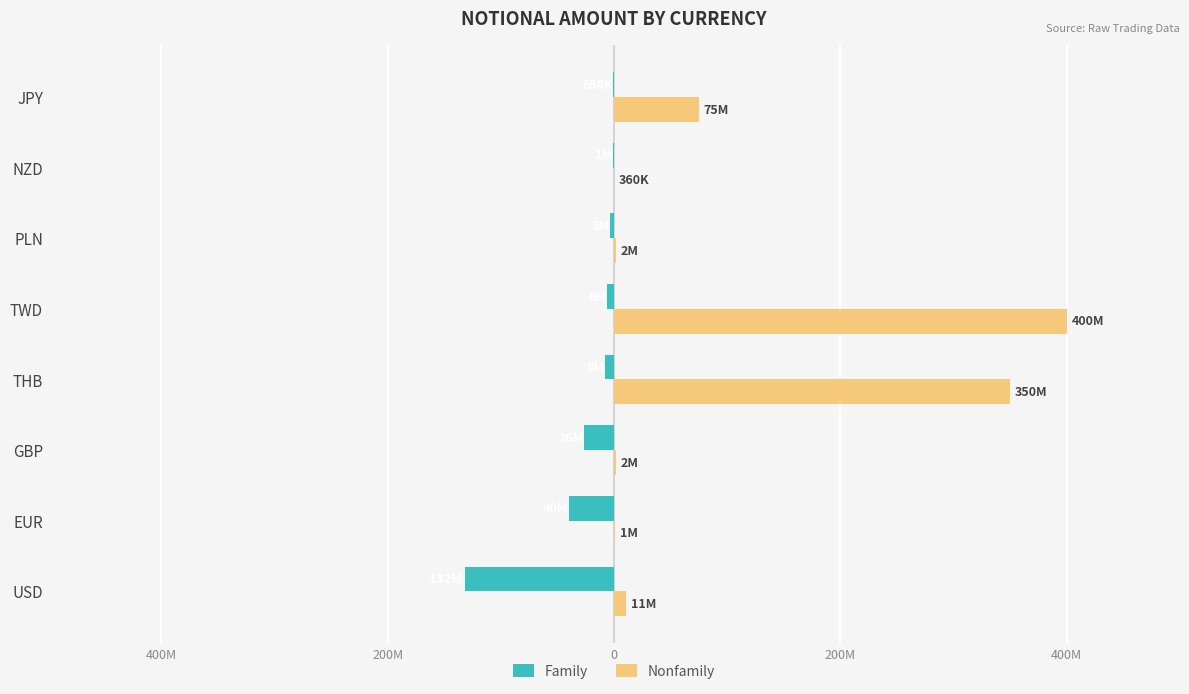

What is the average value of the Family series?

-27156788